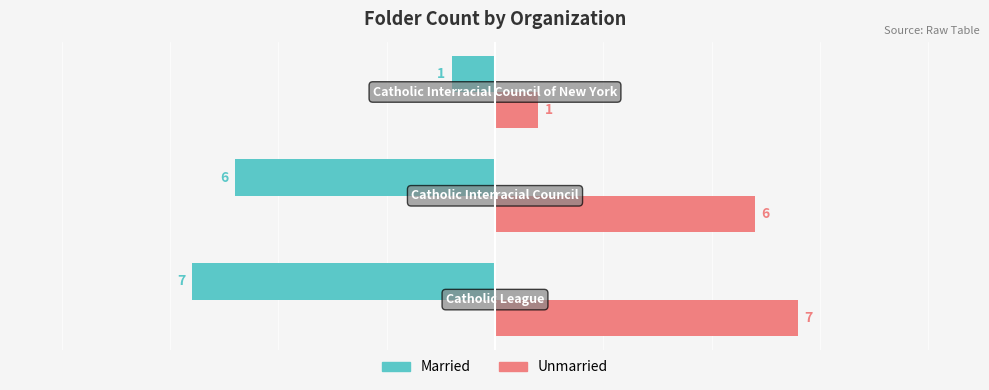

How many data points in Married are above -6?

1